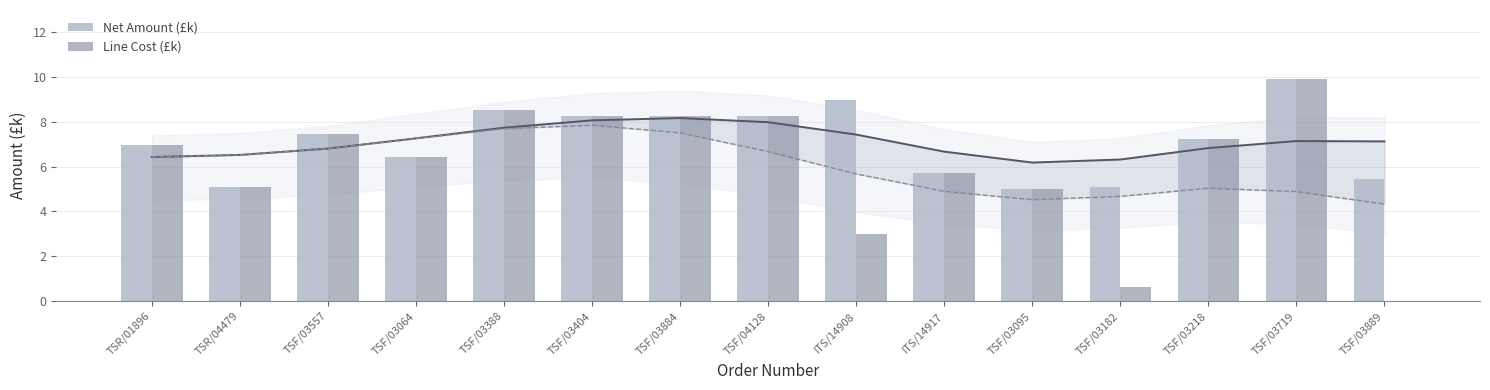

What position from the left is TSF/03557?

3